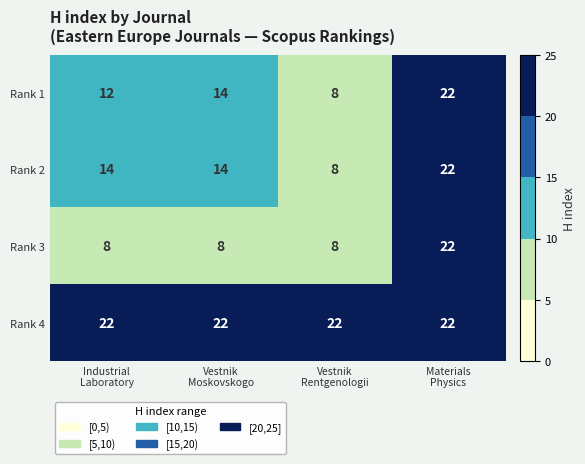

At how many categories does at least one series exceed 17?

4